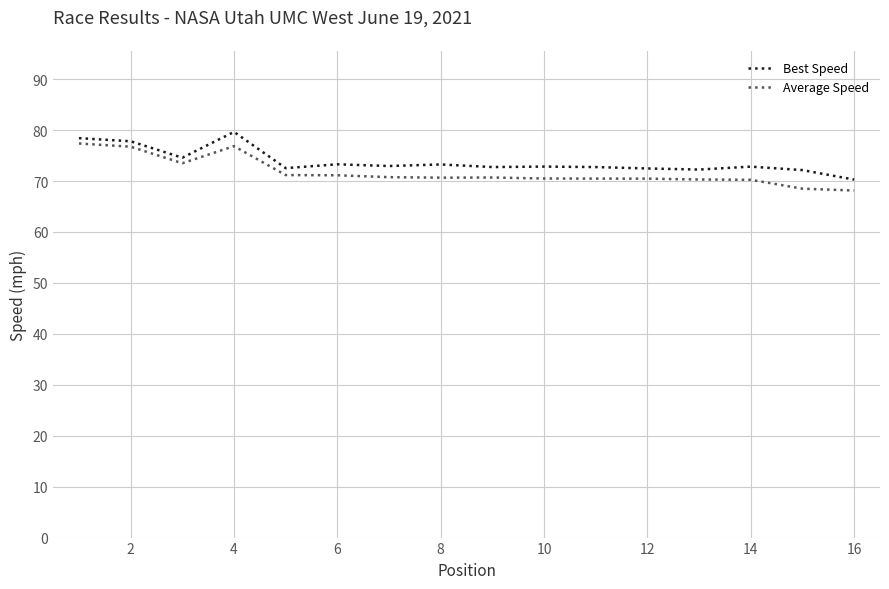

What is the minimum value for Average Speed?

68.1